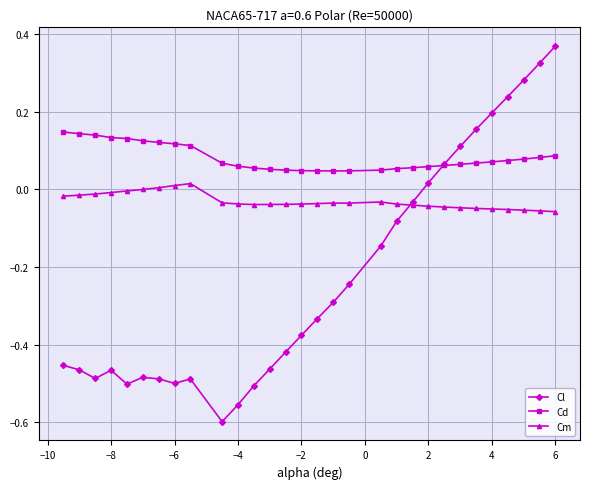

List the series in order of their overall mean, lowest first.

Cl, Cm, Cd